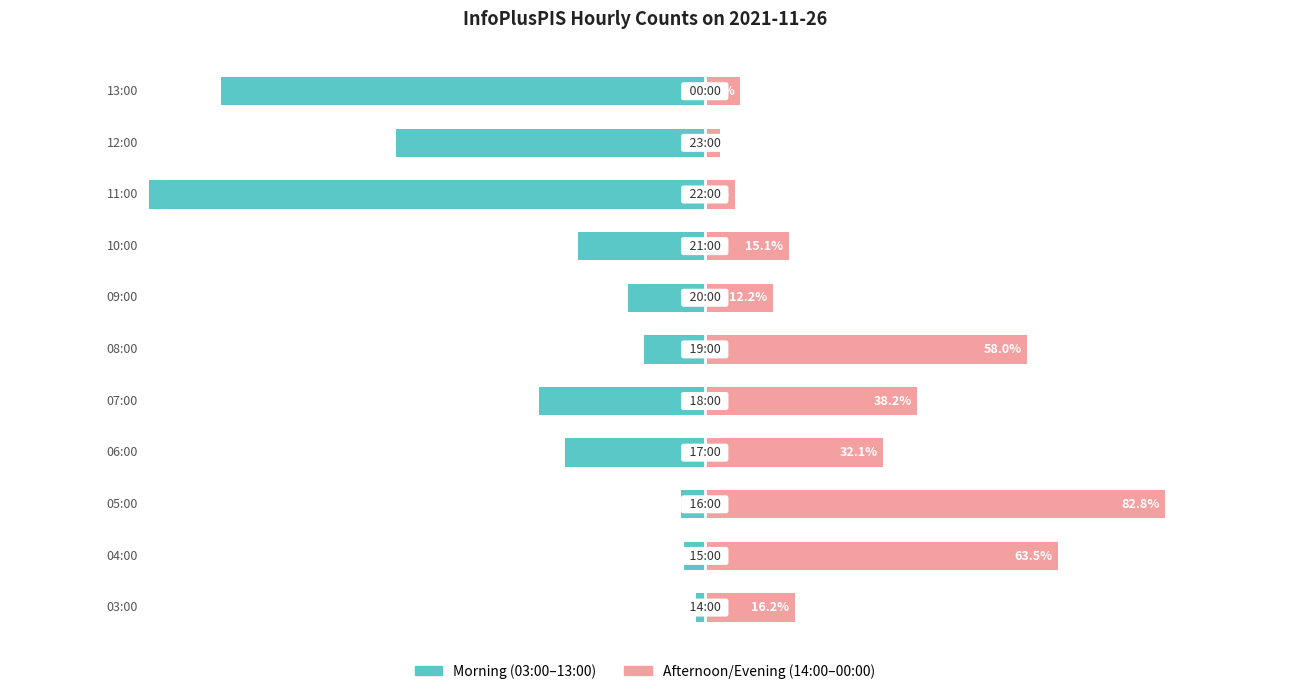

Is the value of Afternoon/Evening (14:00–00:00) at 4 greater than the value of Morning (03:00–13:00) at 8?

Yes